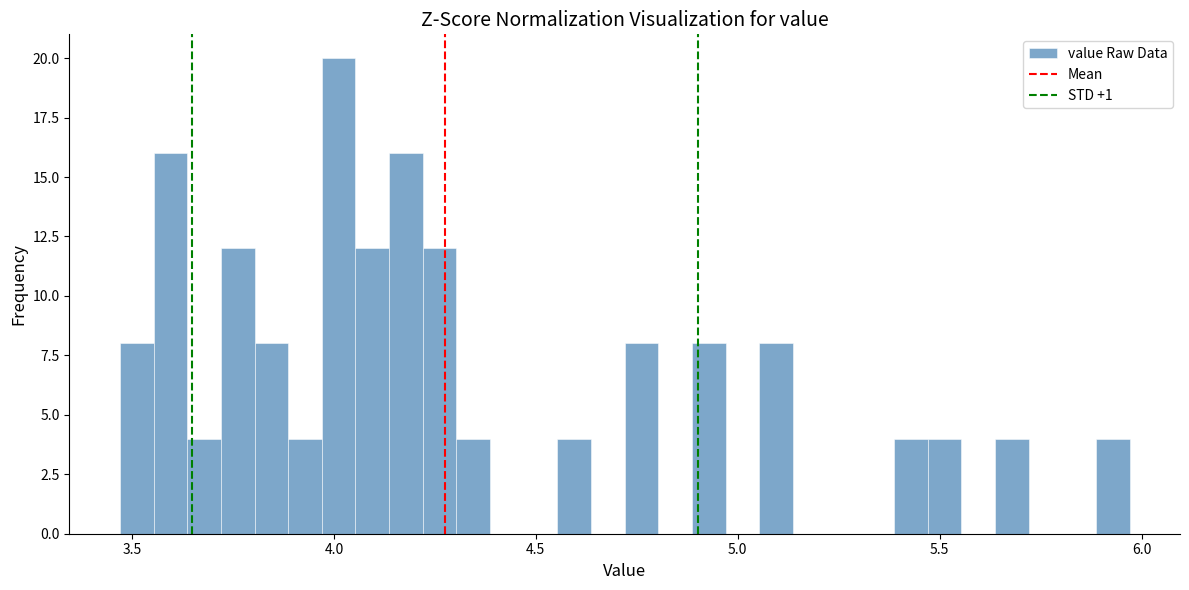

Around what value on the x-axis is the tallest bar? Give the approximate position of its centre, as read against the axis.

4.00